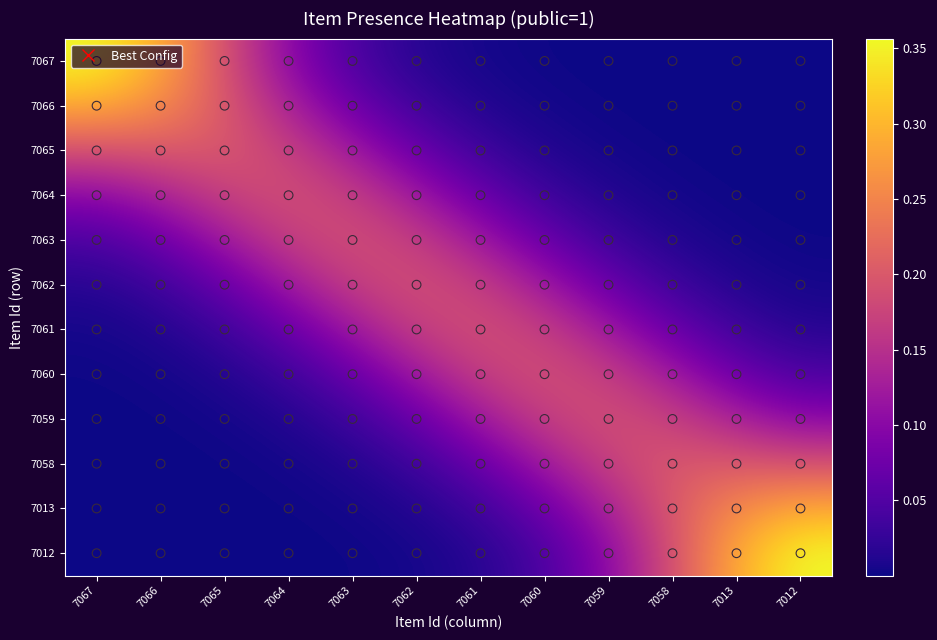

Which label corresponds to the smallest value in the chart?

7012